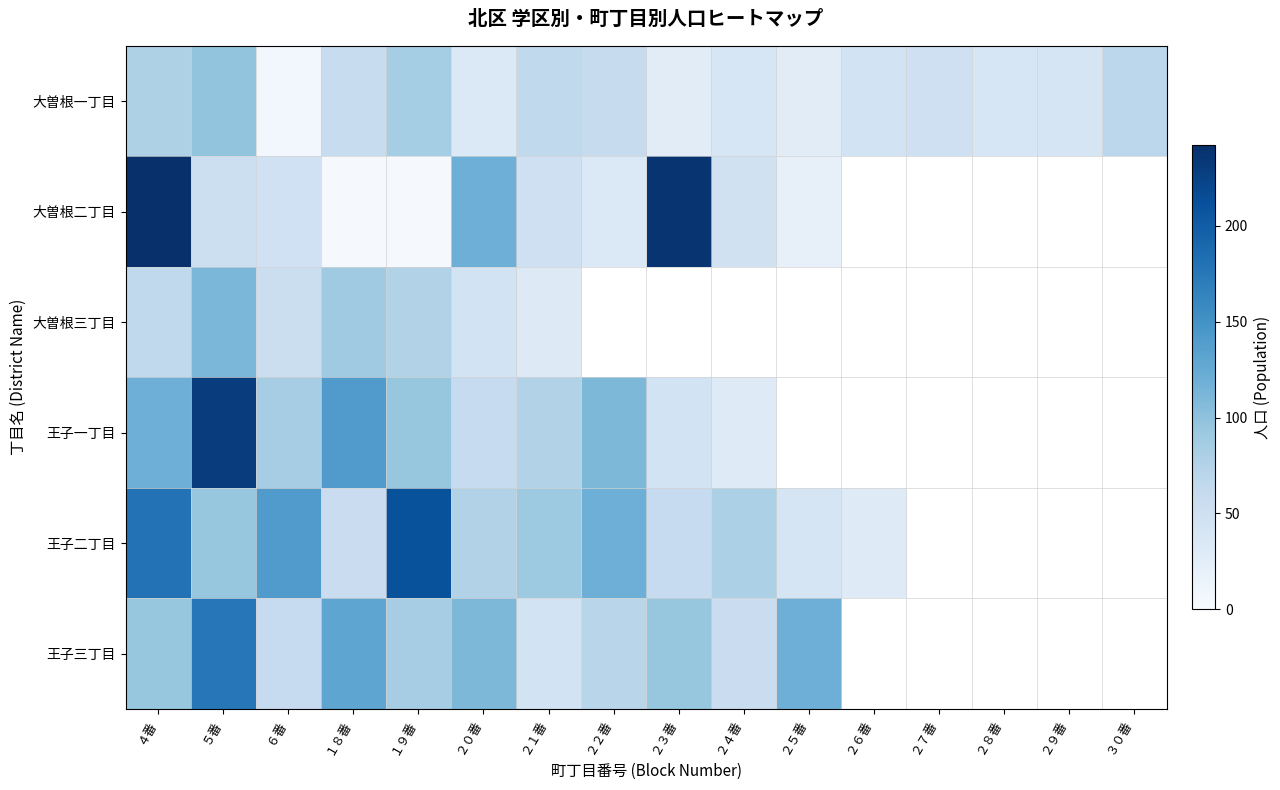

What is the difference between the highest and lowest values at ２５番?

101.0